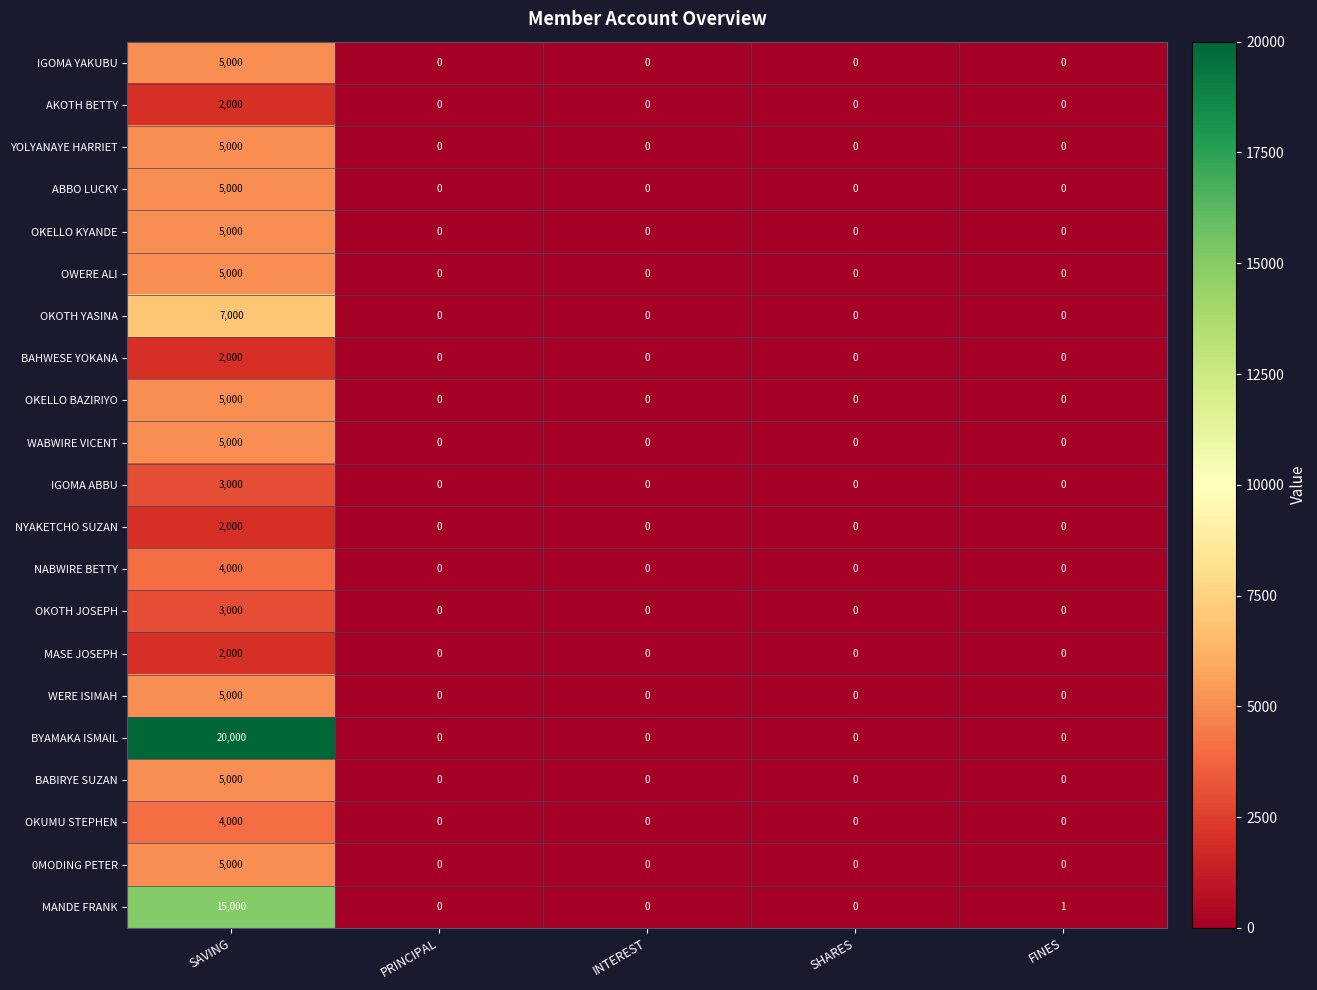

Which series has the largest total across all categories?

BYAMAKA ISMAIL